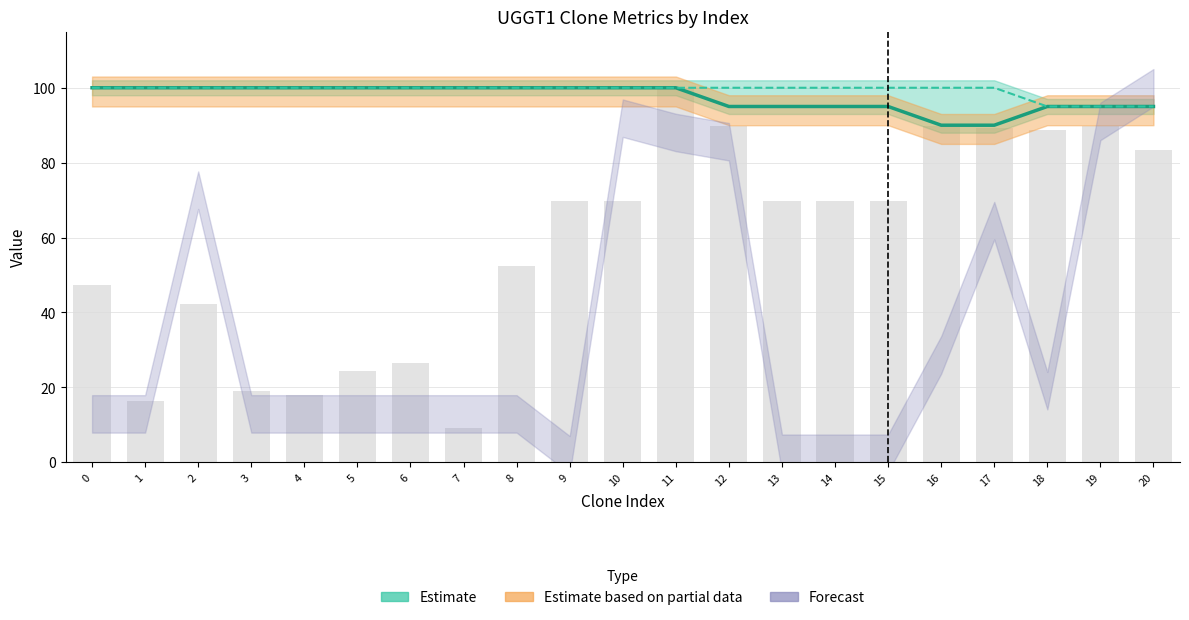

Reading left to right, what are all the values shown in this chart?

Match %: 0=100.0	1=100.0	2=100.0	3=100.0	4=100.0	5=100.0	6=100.0	7=100.0	8=100.0	9=100.0	10=100.0	11=100.0	12=95.0	13=95.0	14=95.0	15=95.0	16=90.0	17=90.0	18=95.0	19=95.0	20=95.0
SDR Match %: 0=100.0	1=100.0	2=100.0	3=100.0	4=100.0	5=100.0	6=100.0	7=100.0	8=100.0	9=100.0	10=100.0	11=100.0	12=100.0	13=100.0	14=100.0	15=100.0	16=100.0	17=100.0	18=95.0	19=95.0	20=95.0
Match Position (norm.): 0=47.3	1=16.5	2=42.2	3=19.0	4=18.0	5=24.3	6=26.6	7=9.3	8=52.3	9=69.8	10=69.8	11=100.0	12=89.8	13=69.7	14=69.7	15=69.7	16=89.8	17=89.3	18=88.6	19=89.8	20=83.5